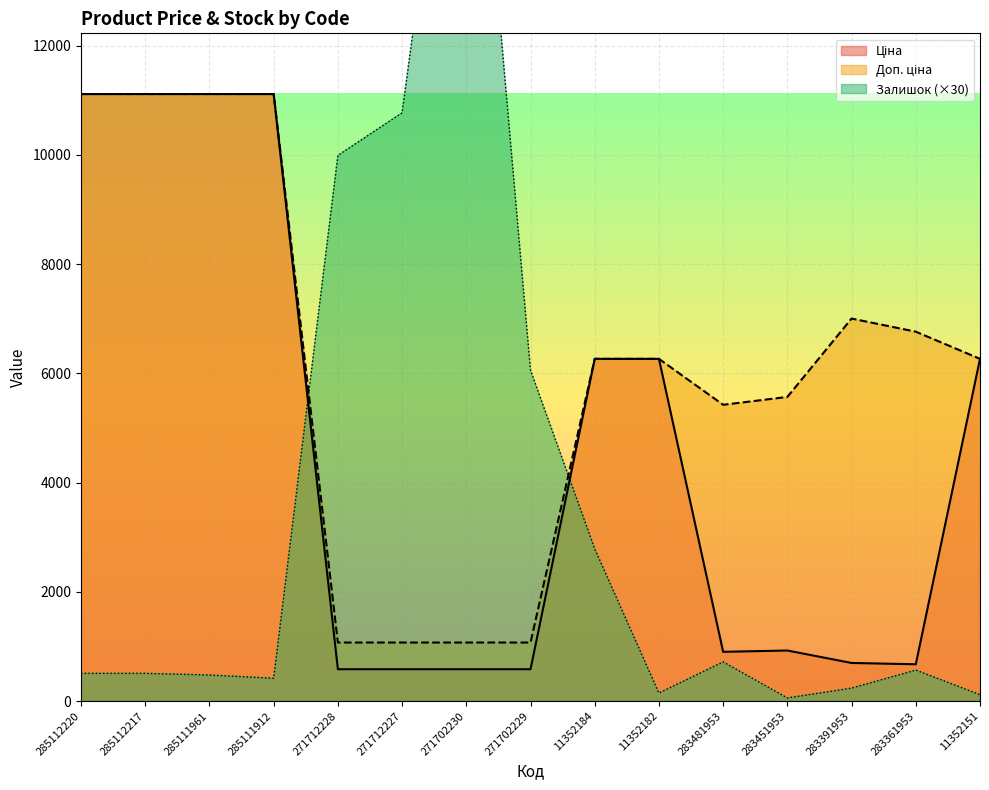

True or false: Ціна and Доп. ціна cross at least once.

False